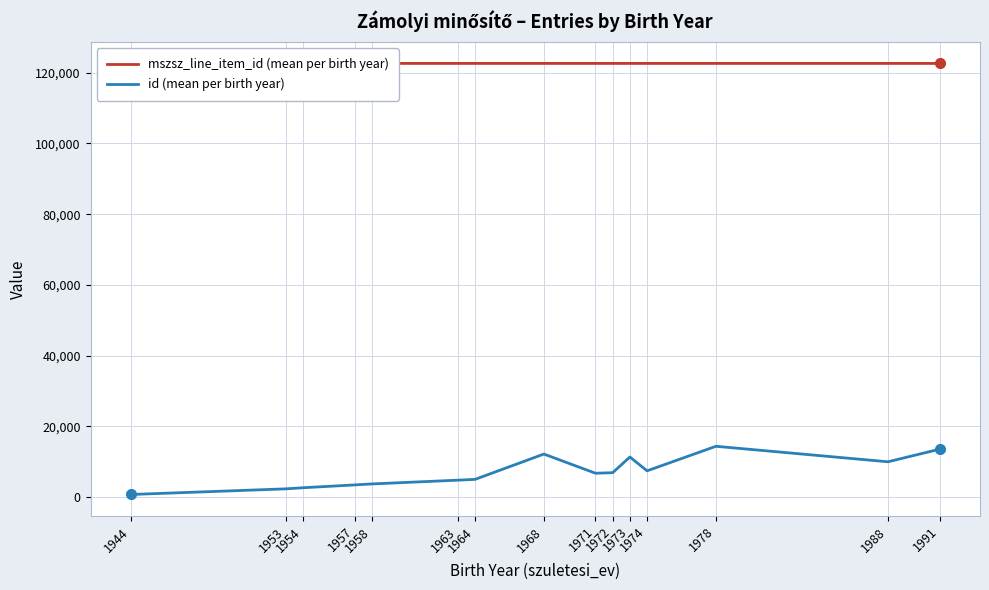

Which series has the largest total across all categories?

mszsz_line_item_id (mean per birth year)